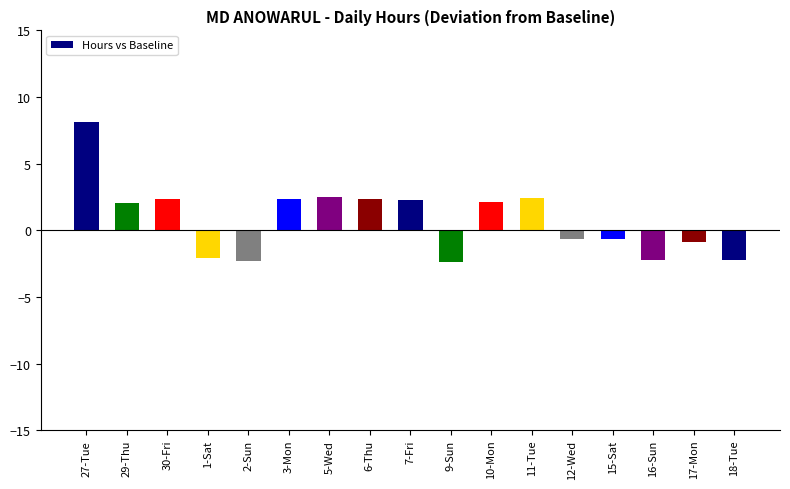

Are the bars horizontal?

No